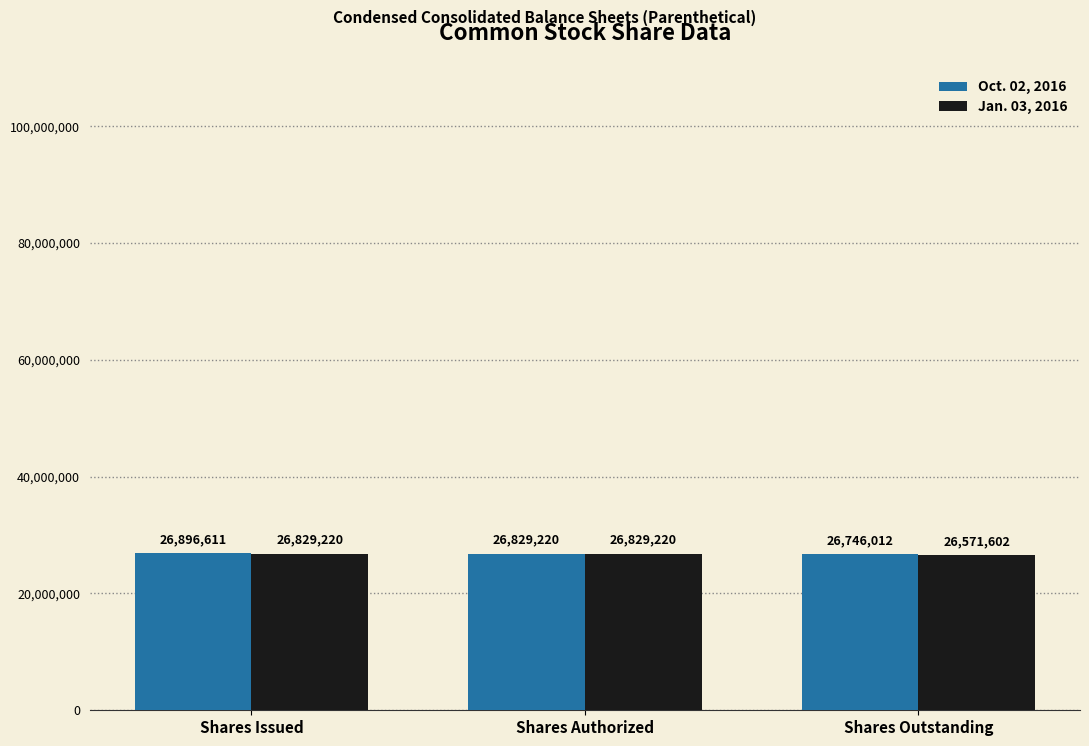

Is it true that Jan. 03, 2016 equals 17198856 at Shares Outstanding?

False